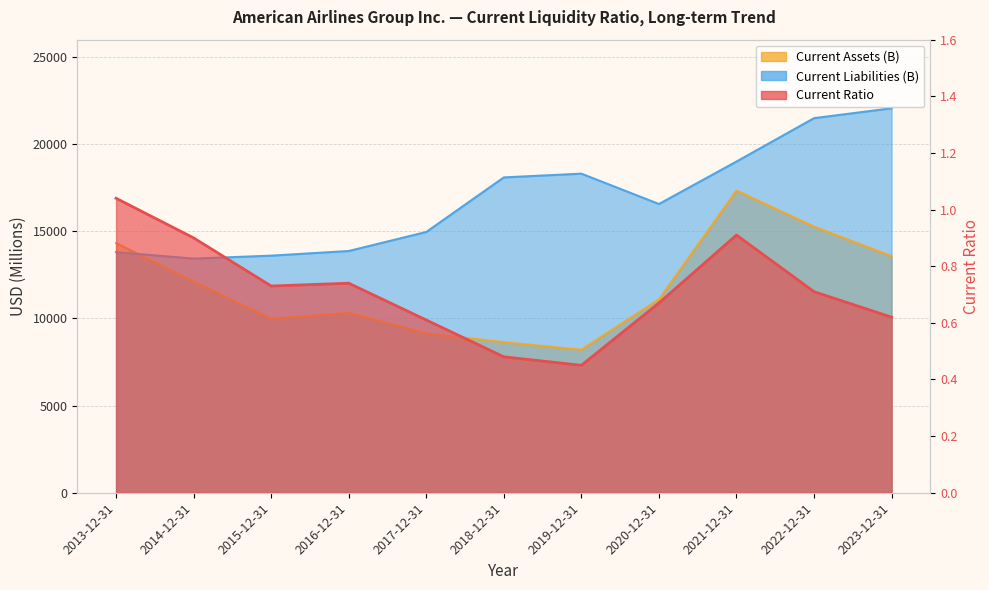

The value of Current Liabilities (B) at 2021-12-31 is 19006.0. True or false?

True